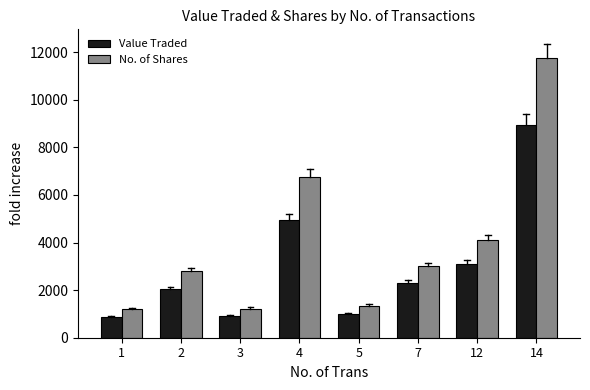

Which label corresponds to the largest value in the chart?

14